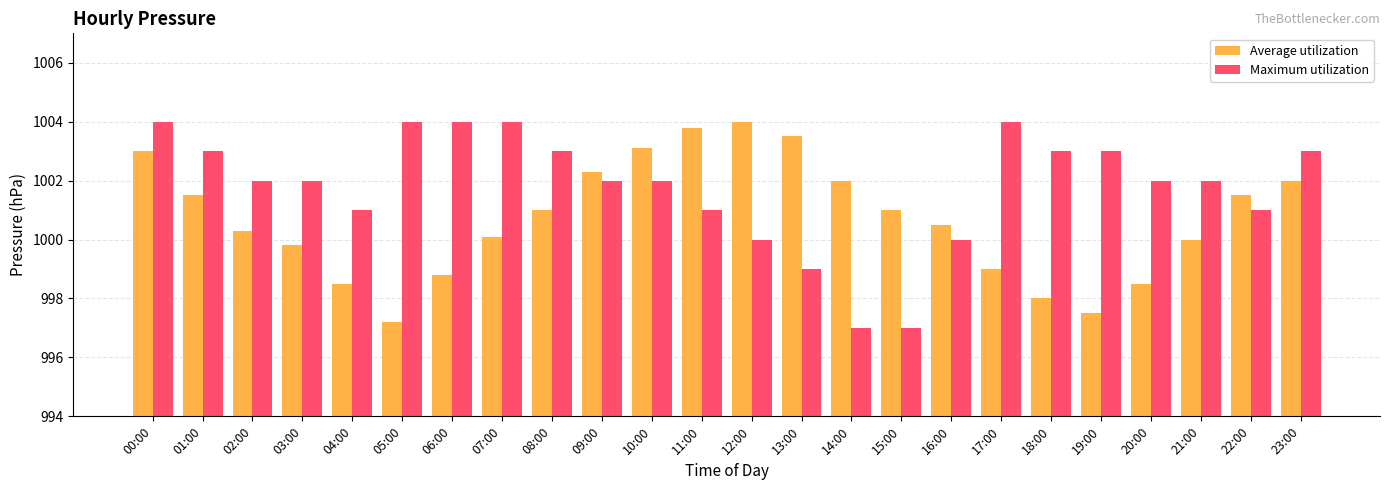

At 05:00, list the series in order from smallest to largest.

Average utilization, Maximum utilization